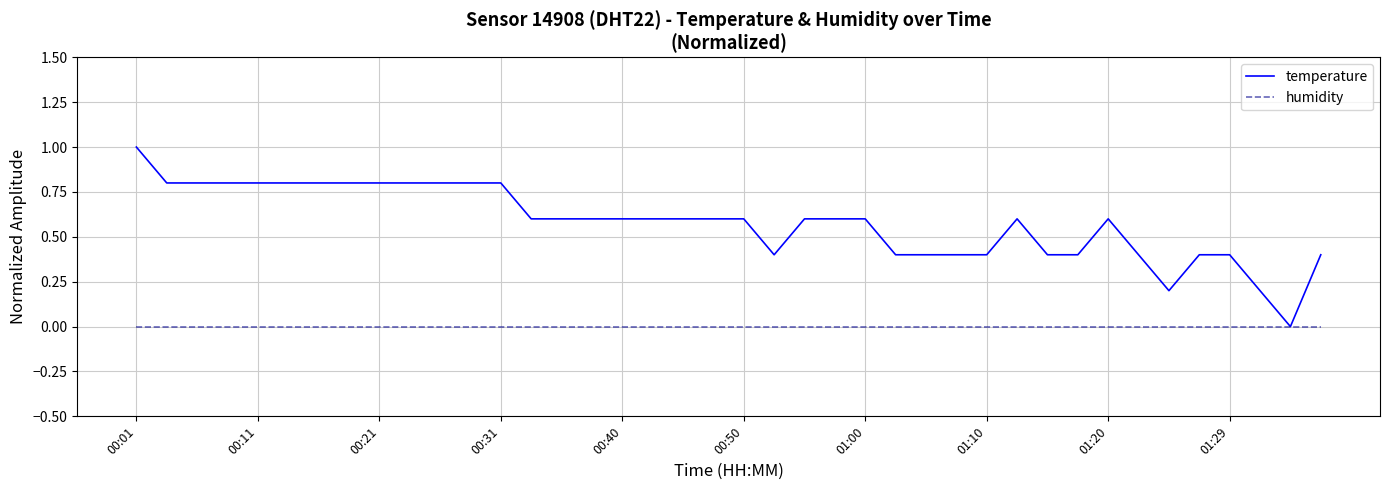

Which series has the largest total across all categories?

temperature